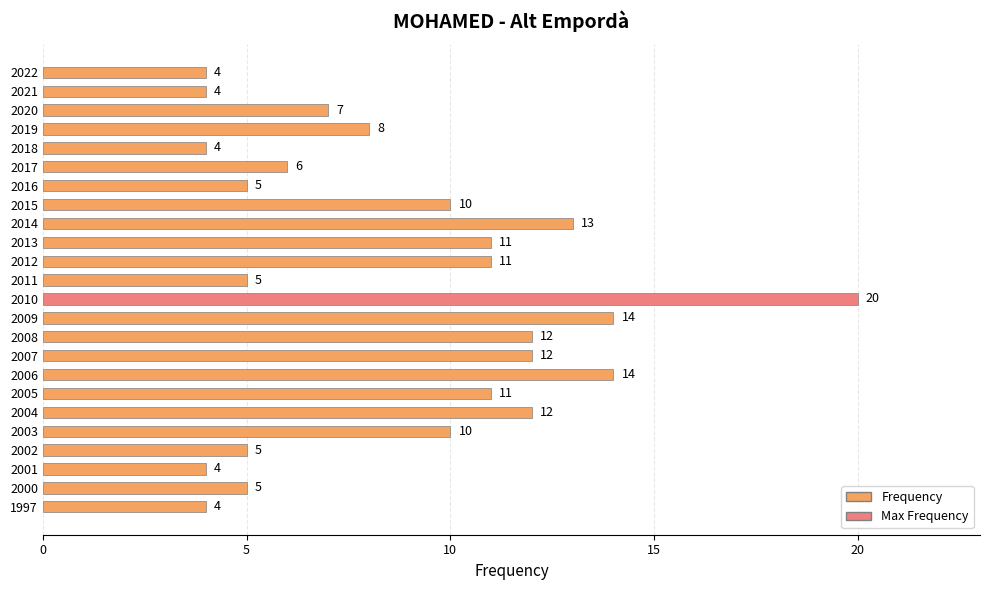

The value at 2012 is 19. True or false?

False